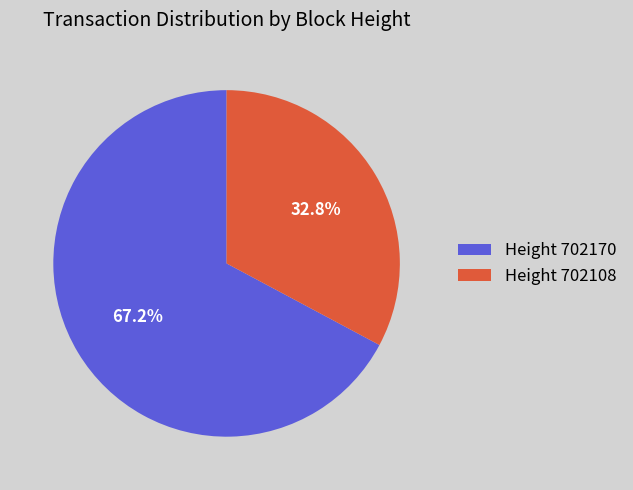

Which category has the biggest portion of the pie?

Height 702170